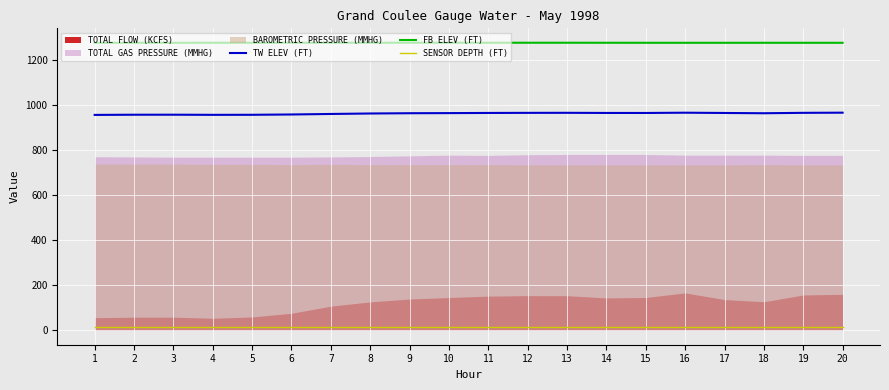

The value of TW ELEV (FT) at 6 is 958.6. True or false?

True